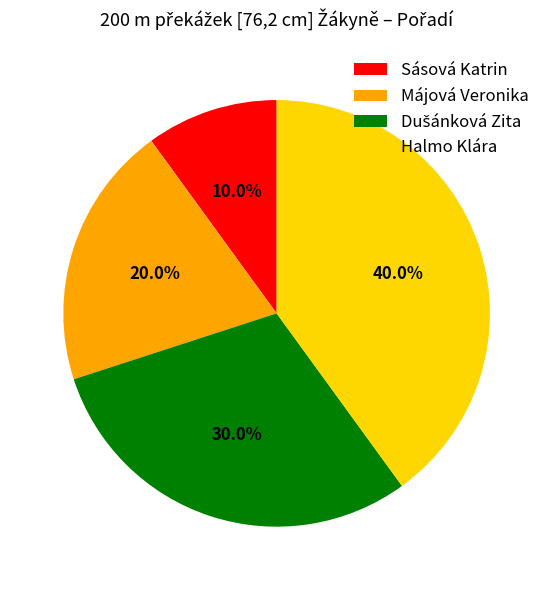

Is there a majority slice in this chart?

No